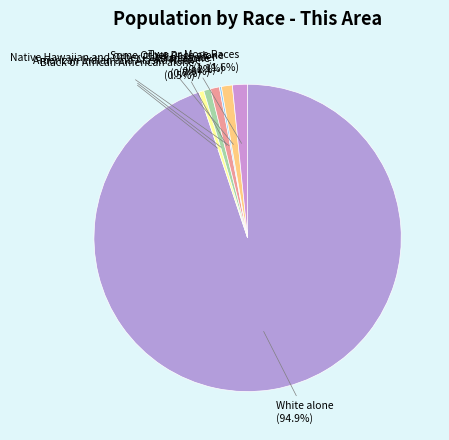

What percentage is the Asian alone slice, to the nearest percent?

1%